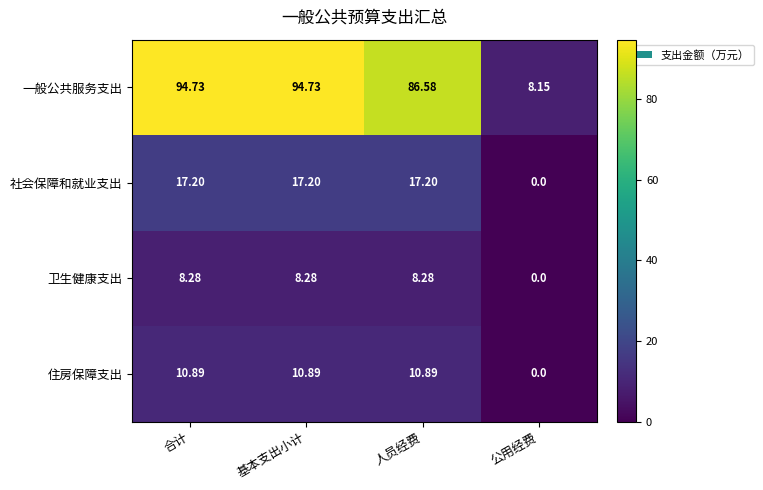

Which category has the lowest value in the 一般公共服务支出 series?

公用经费